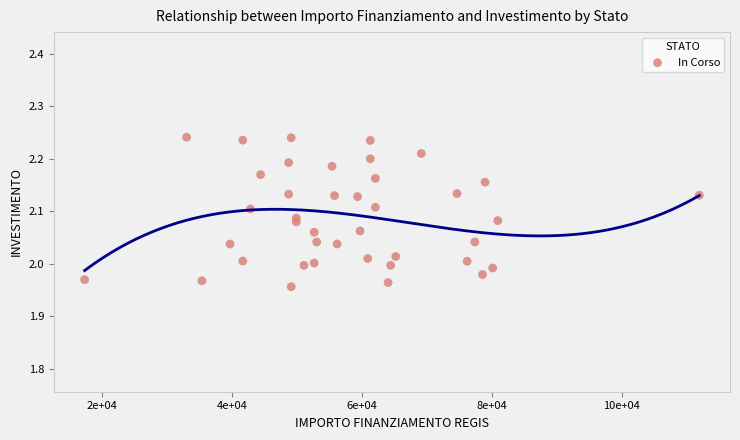

What is the range of X values (max minus min)?

94665.7